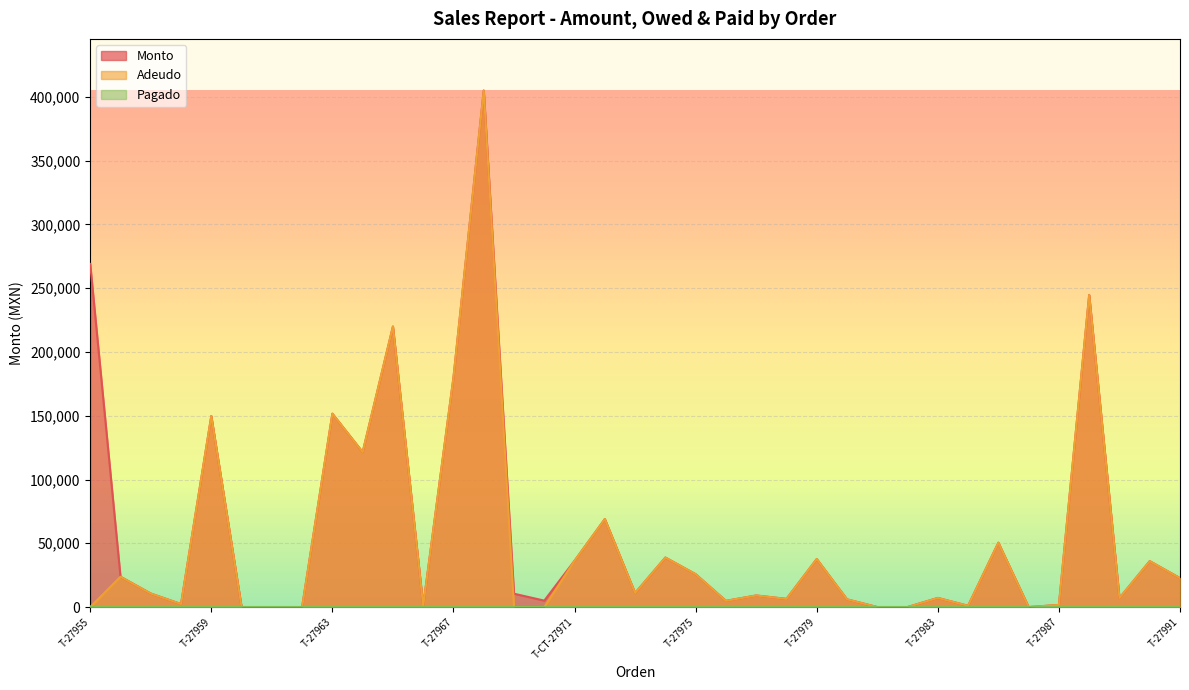

At which label does Adeudo reach its peak?

T-27968